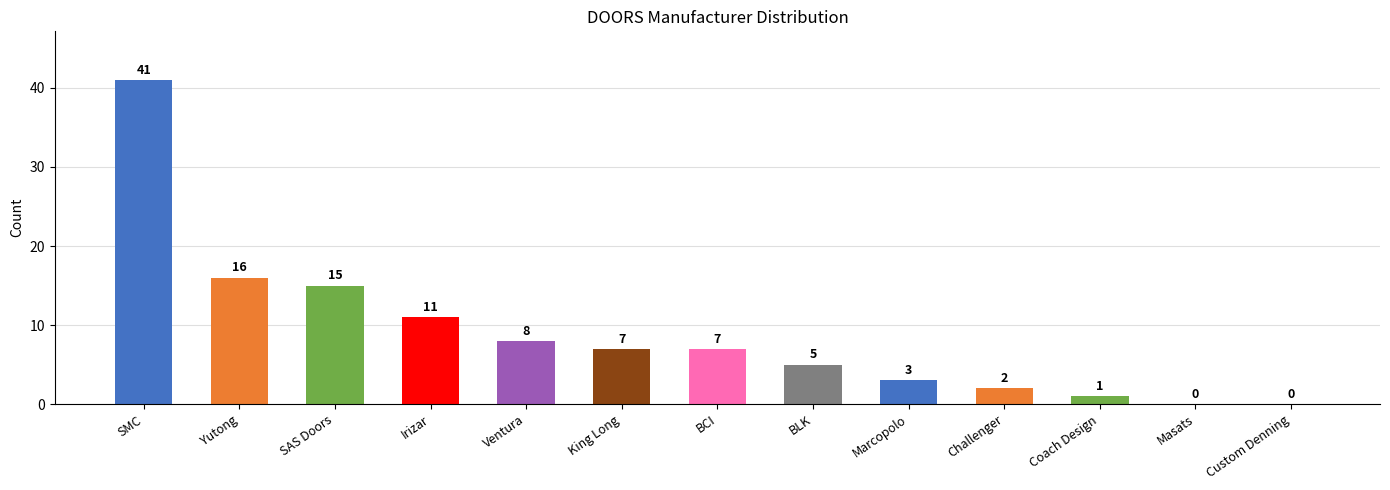

Where does the data first go above 7?

SMC